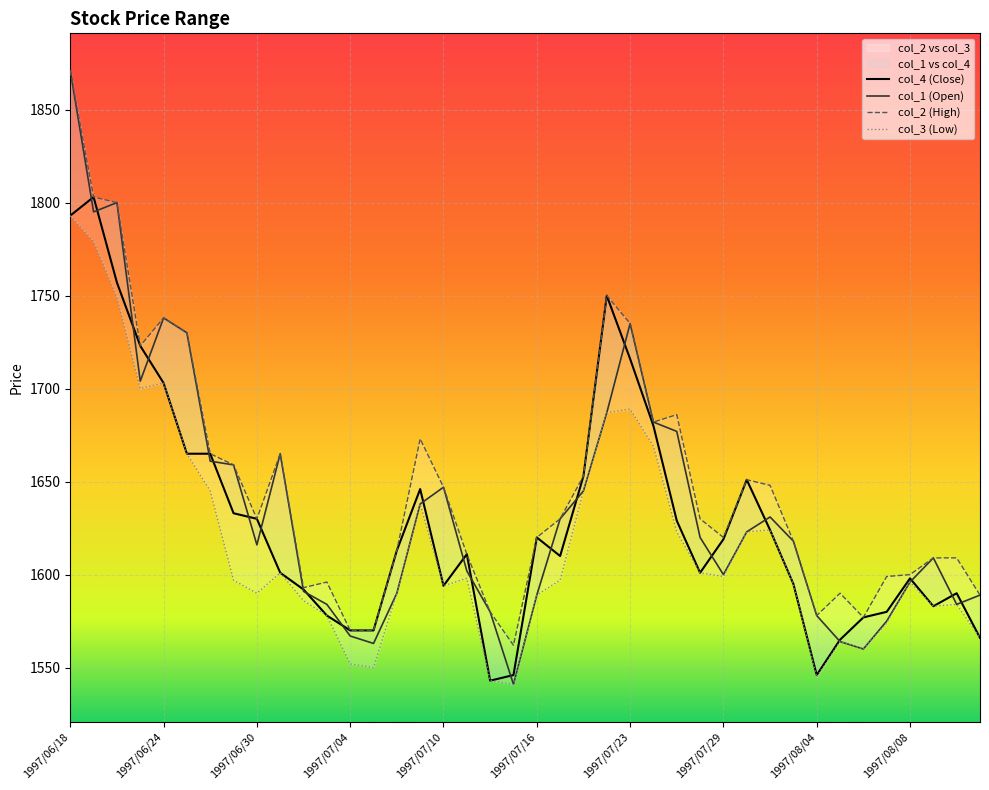

Is the value of col_3 at 1997/06/25 greater than the value of col_4 at 1997/07/11?

Yes